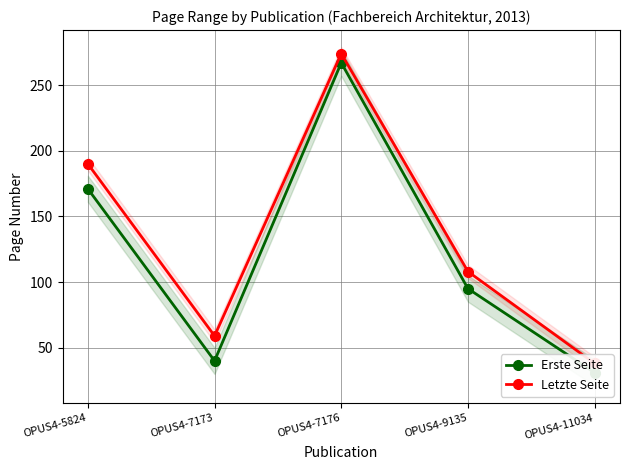

True or false: Erste Seite has a value of 21 at OPUS4-9135.

False